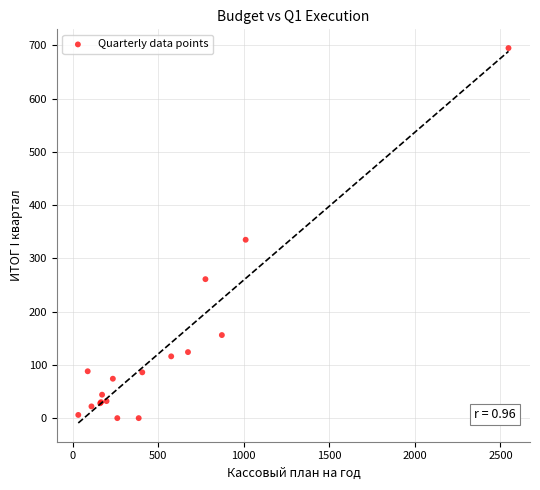

What Y value in the scatter plot is closest to 347?

335